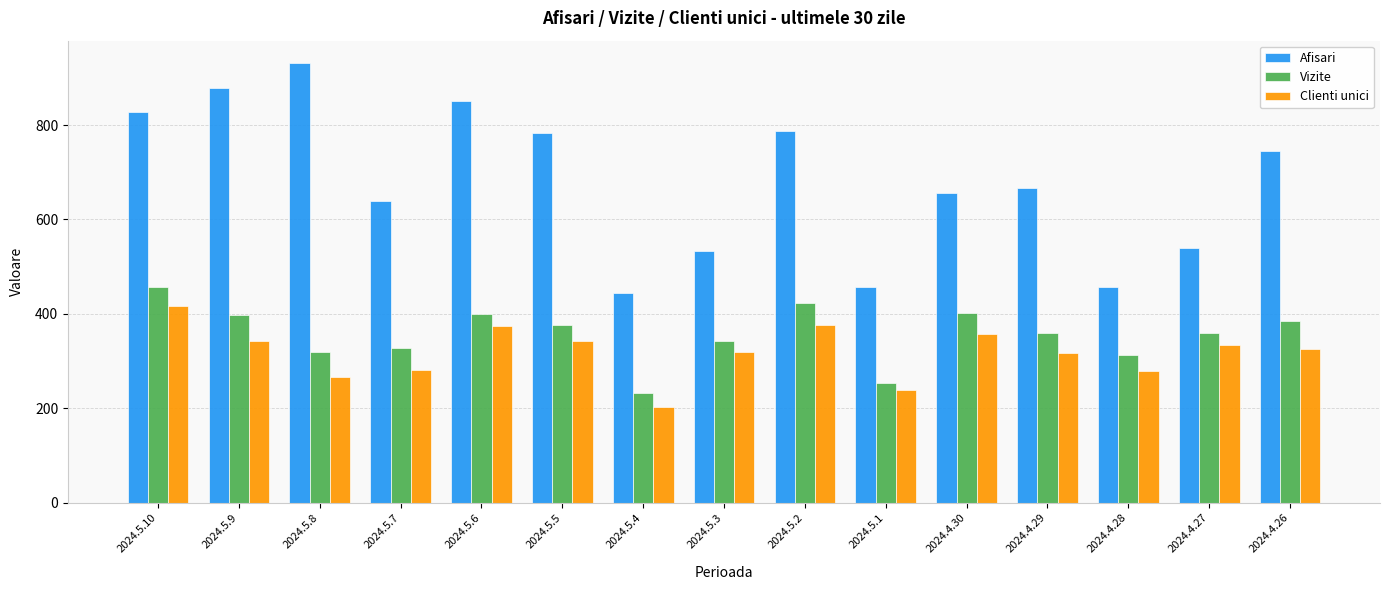

The value of Vizite at 2024.4.30 is 401. True or false?

True